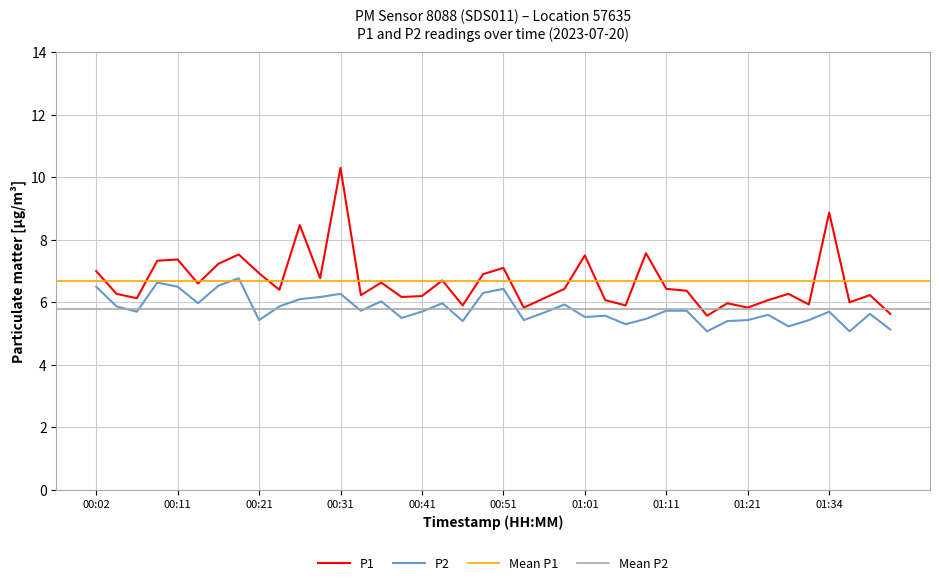

Between 01:11 and 00:19, which is larger?

00:19